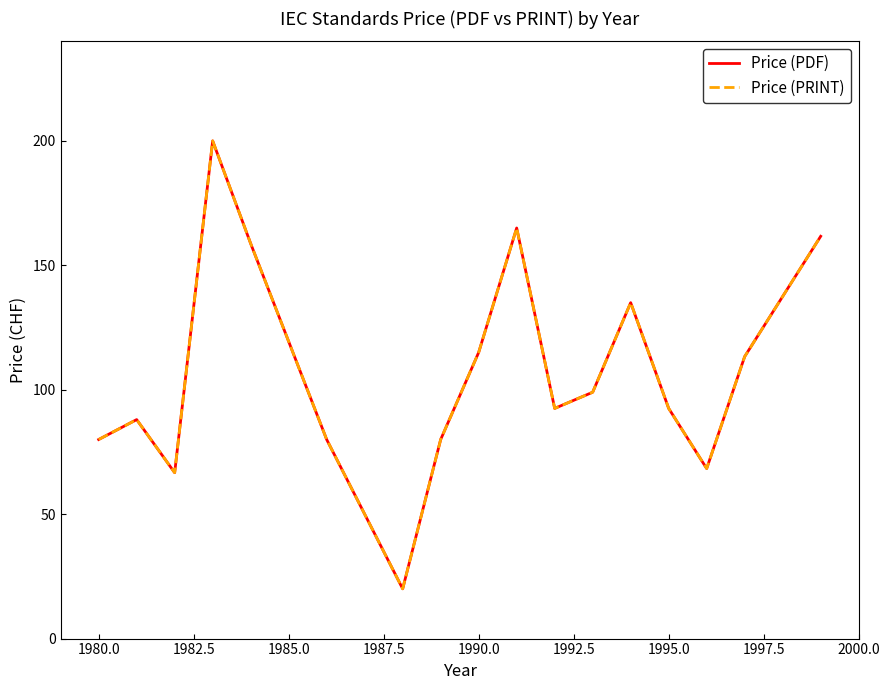

Does the chart have visible grid lines?

No